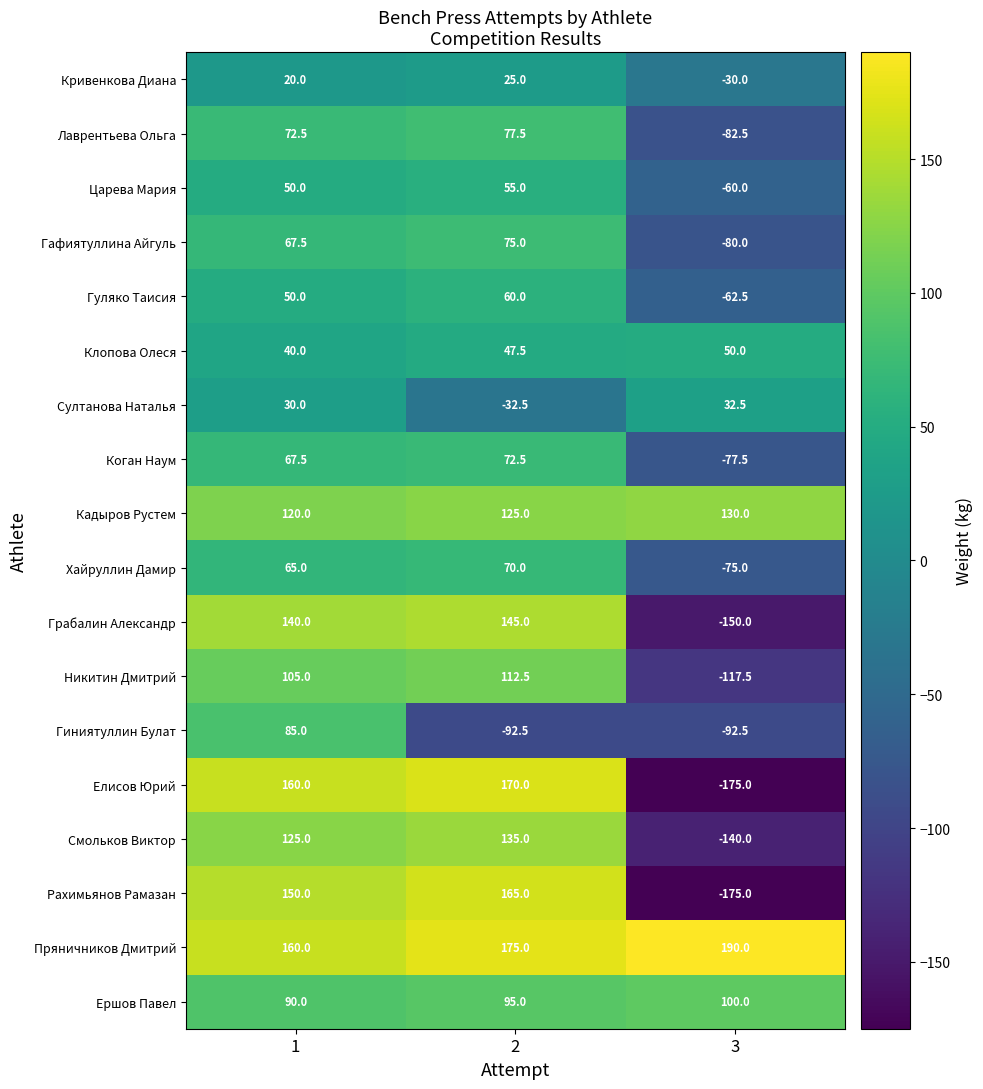

The value of Гуляко Таисия at 2 is 60.0. True or false?

True